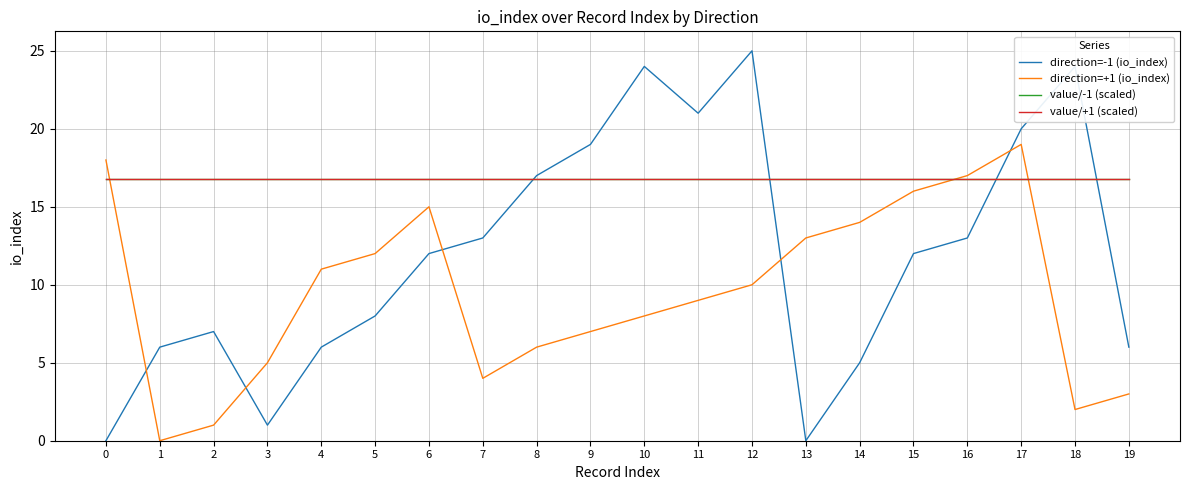

Is the value of direction=+1 (io_index) at 17 greater than the value of value/-1 (scaled) at 17?

Yes